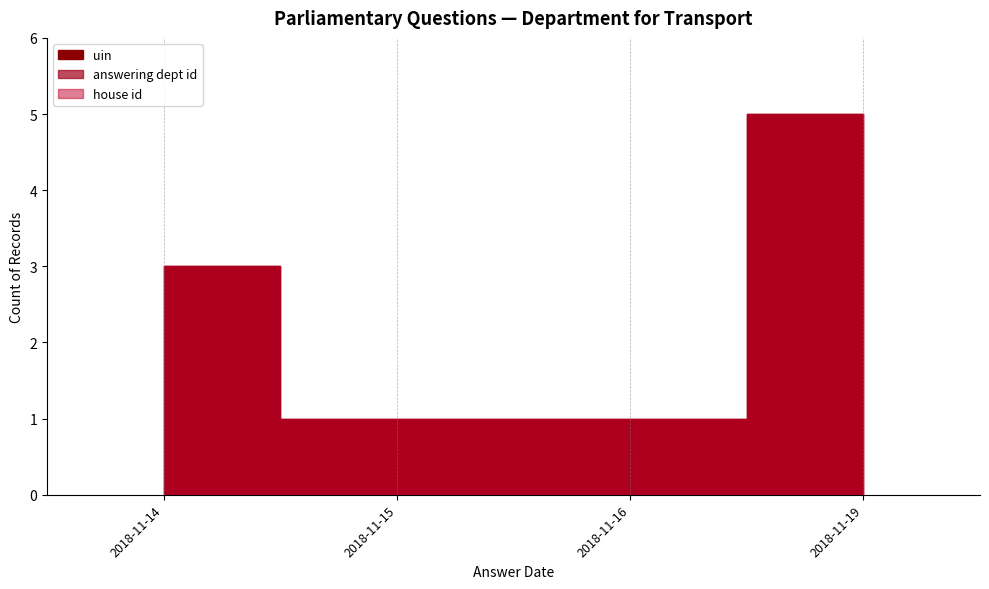

What is the smallest value displayed?

1